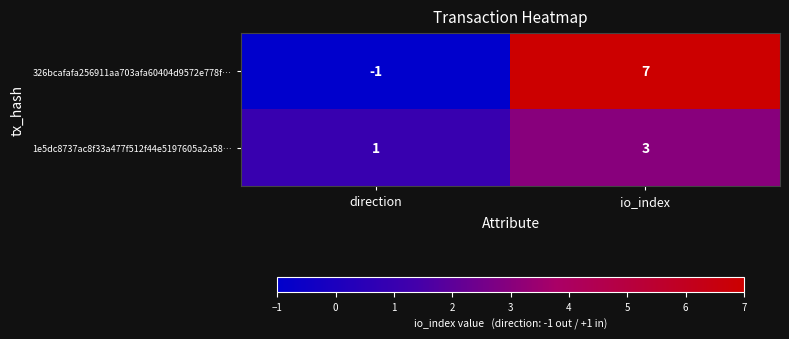

Which label corresponds to the smallest value in the chart?

direction